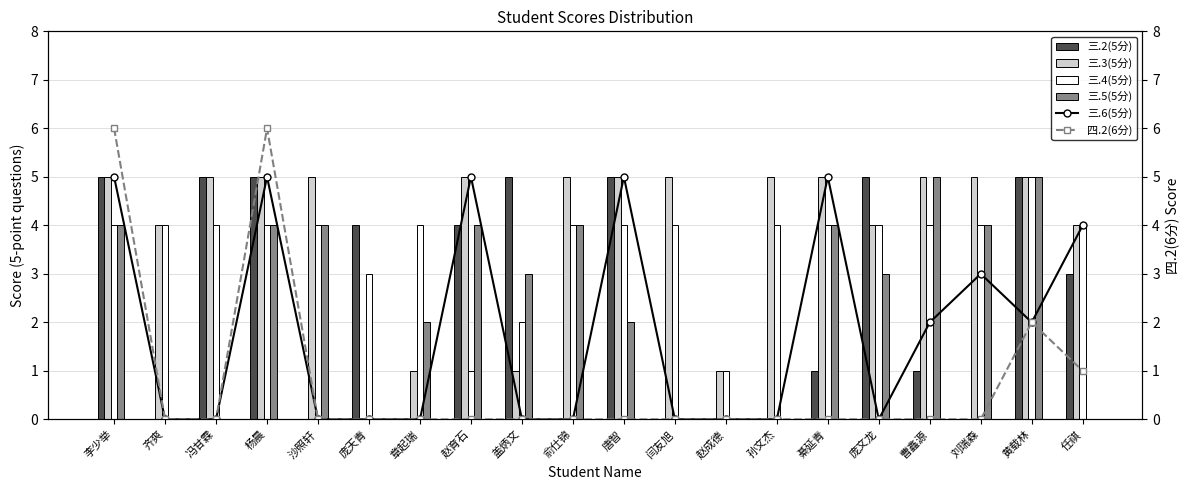

Is it true that 三.3(5分) equals -2 at 庞天青?

False